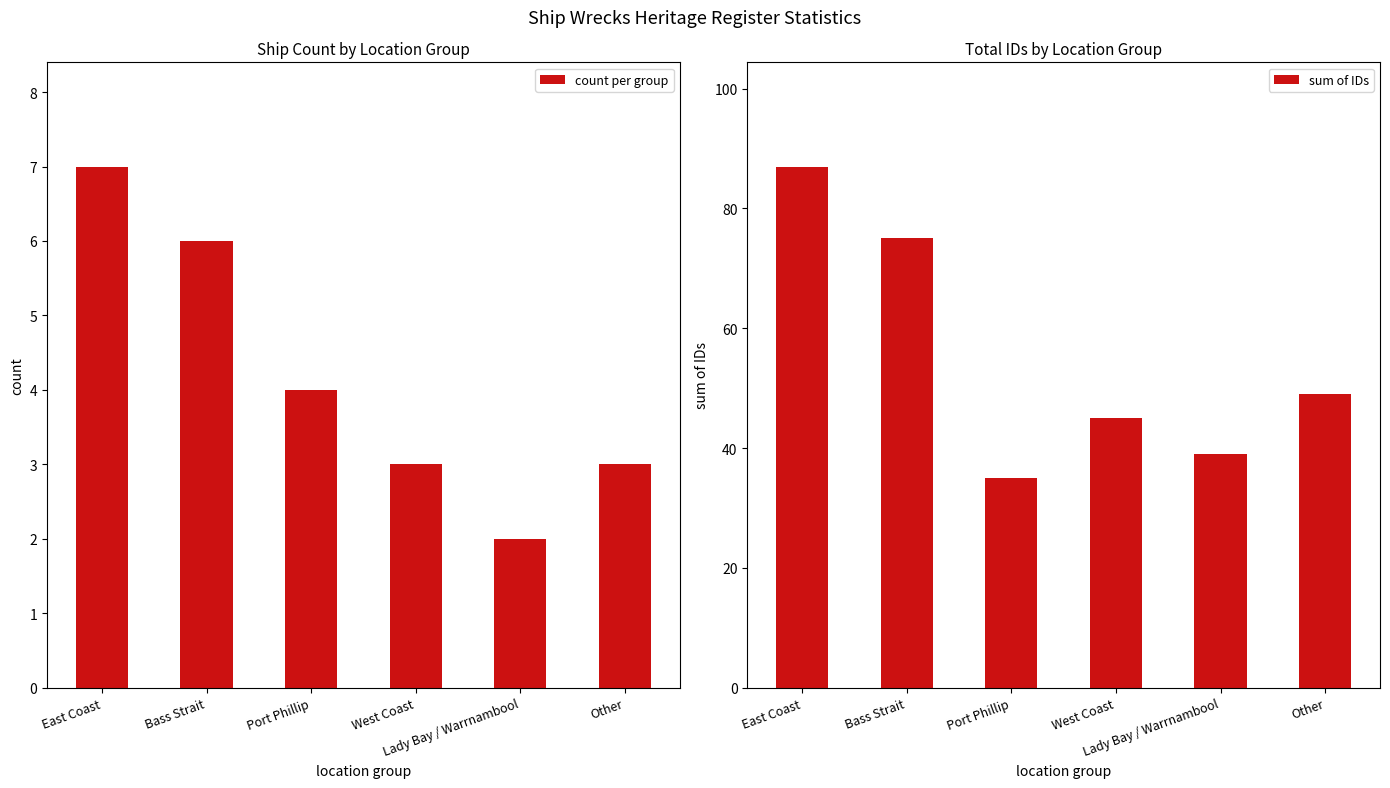

How many data points does each series have?

6